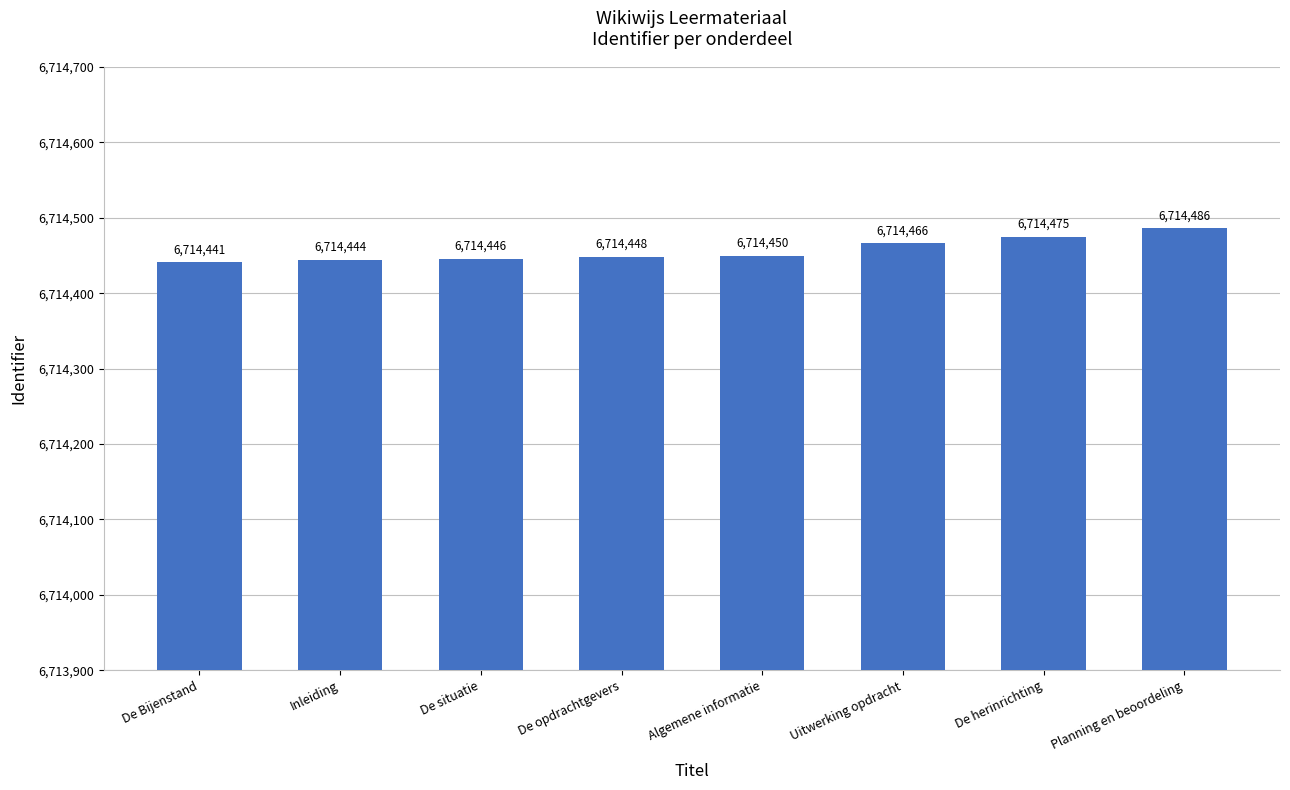

What is the value of the 3rd bar from the left?

6714446